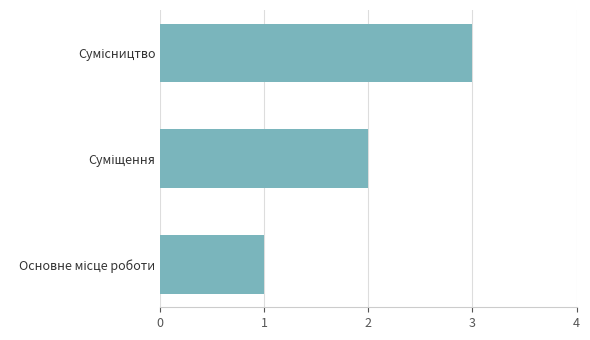

What is the greatest value displayed?

3